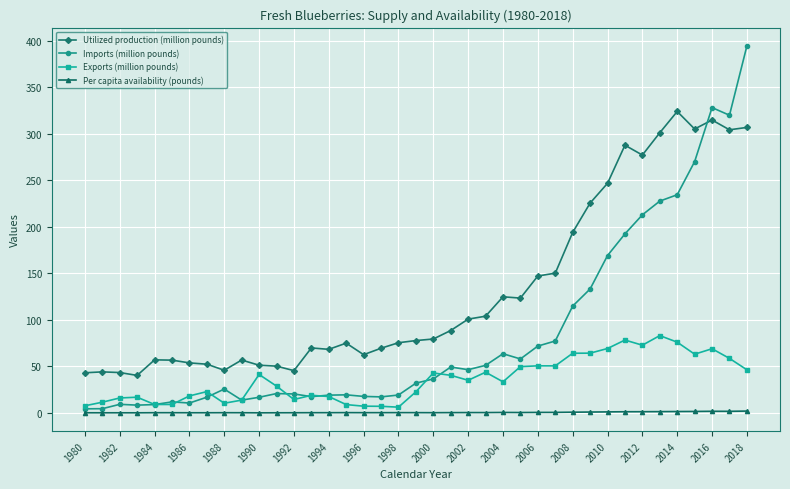

List the series in order of their peak value, lowest first.

Per capita availability (pounds), Exports (million pounds), Utilized production (million pounds), Imports (million pounds)